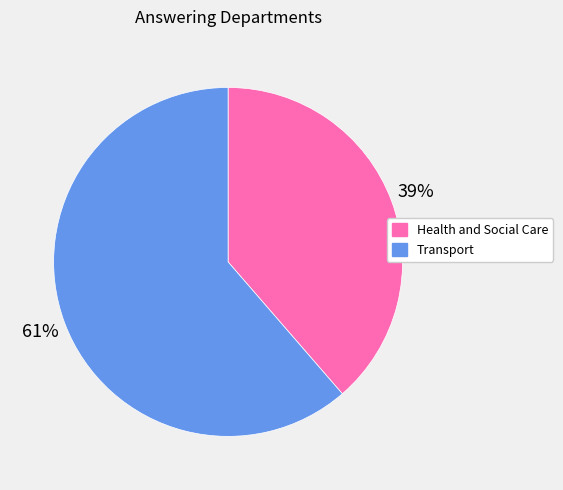

To the nearest percent, what portion does Transport represent?

61%